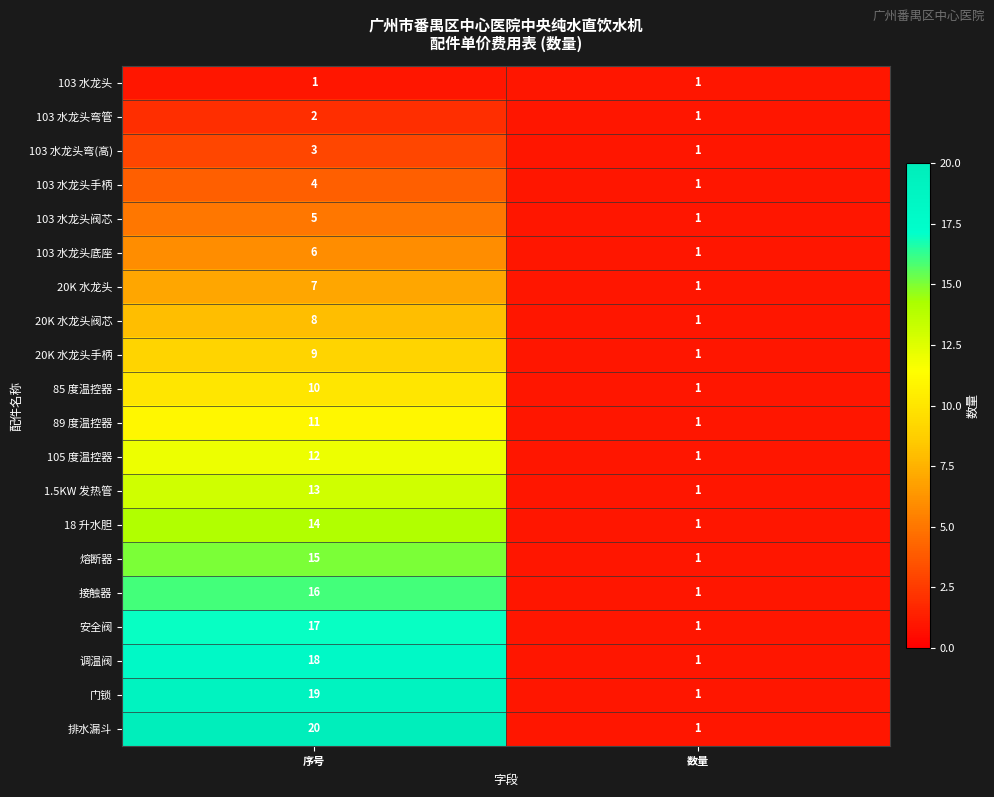

Rank the series by their maximum value, from highest to lowest.

排水漏斗, 门锁, 调温阀, 安全阀, 接触器, 熔断器, 18 升水胆, 1.5KW 发热管, 105 度温控器, 89 度温控器, 85 度温控器, 20K 水龙头手柄, 20K 水龙头阀芯, 20K 水龙头, 103 水龙头底座, 103 水龙头阀芯, 103 水龙头手柄, 103 水龙头弯(高), 103 水龙头弯管, 103 水龙头